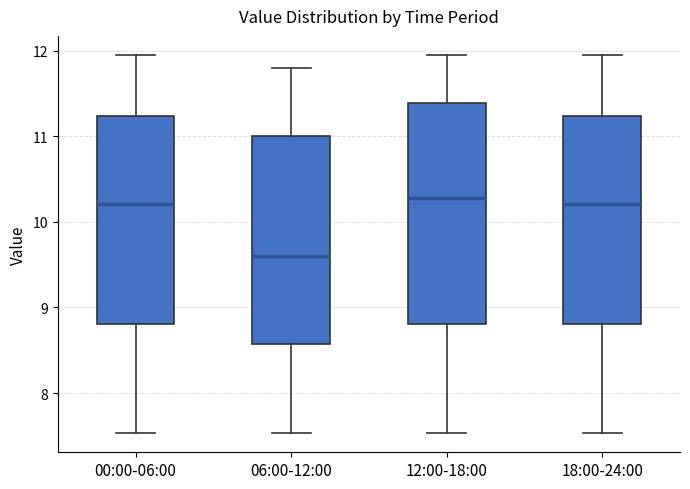

Where does the lower whisker of the box for 12:00-18:00 end on the y-axis? The values are not printed on the chart, so give them approximately, as read against the axis.

7.5